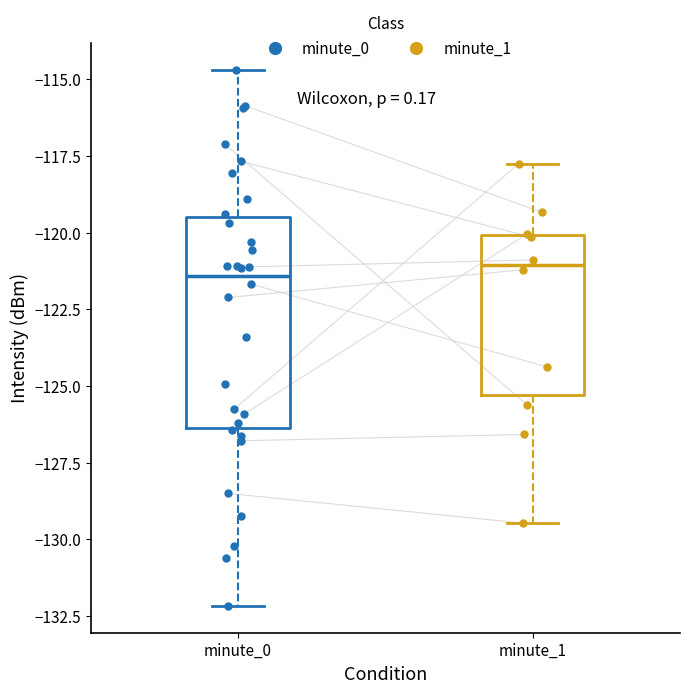

Which box is the tallest, from its lower edge to its upper edge?

minute_0